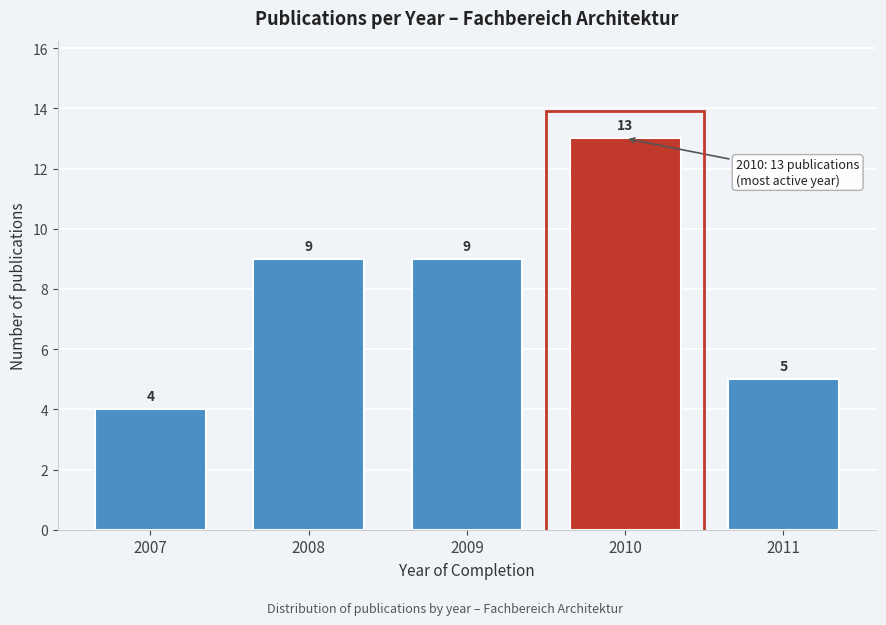

Reading right to left, extract all data points from this chart.

2011=5	2010=13	2009=9	2008=9	2007=4